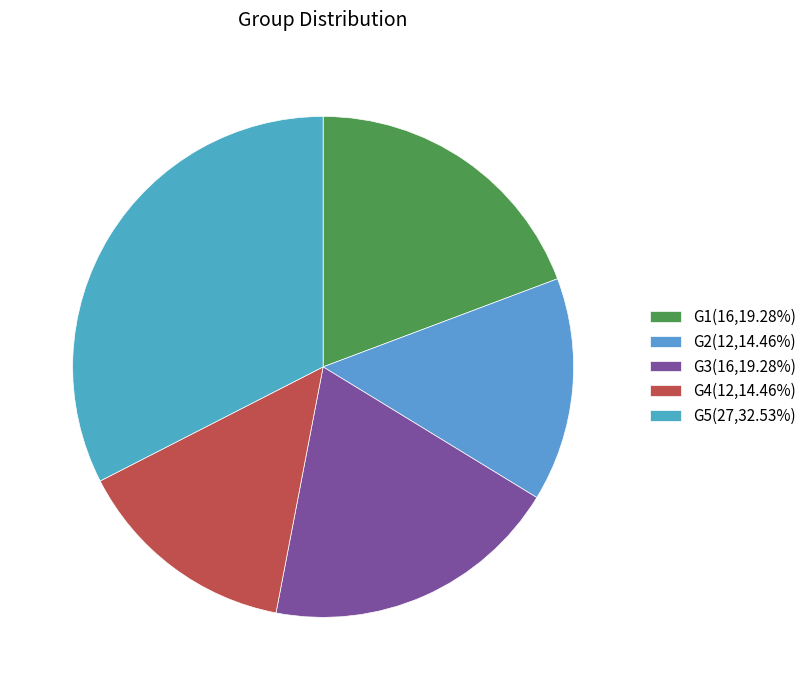

What is the ratio of the value at G2 to the value at G4?

1.0